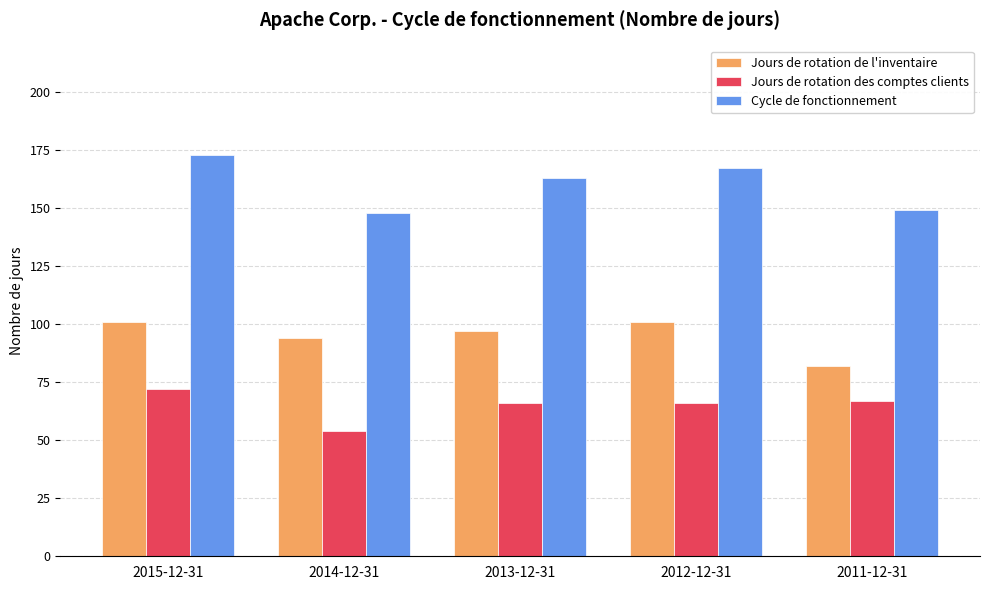

Which series changed the most between 2015-12-31 and 2011-12-31?

Cycle de fonctionnement